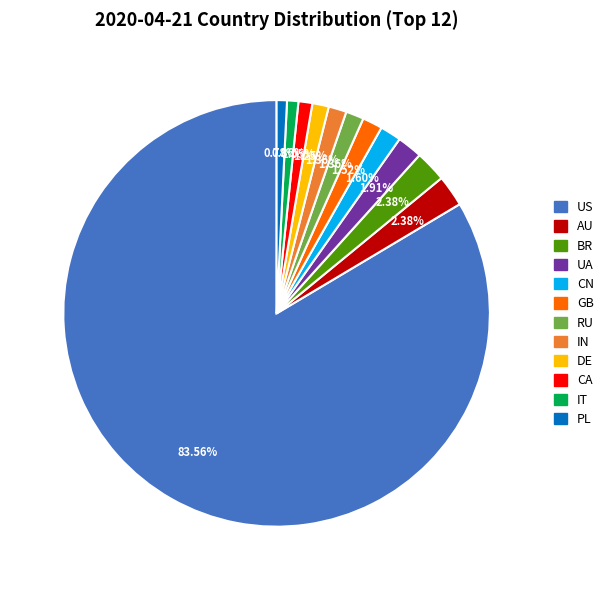

Does US account for over 50% of the chart?

Yes